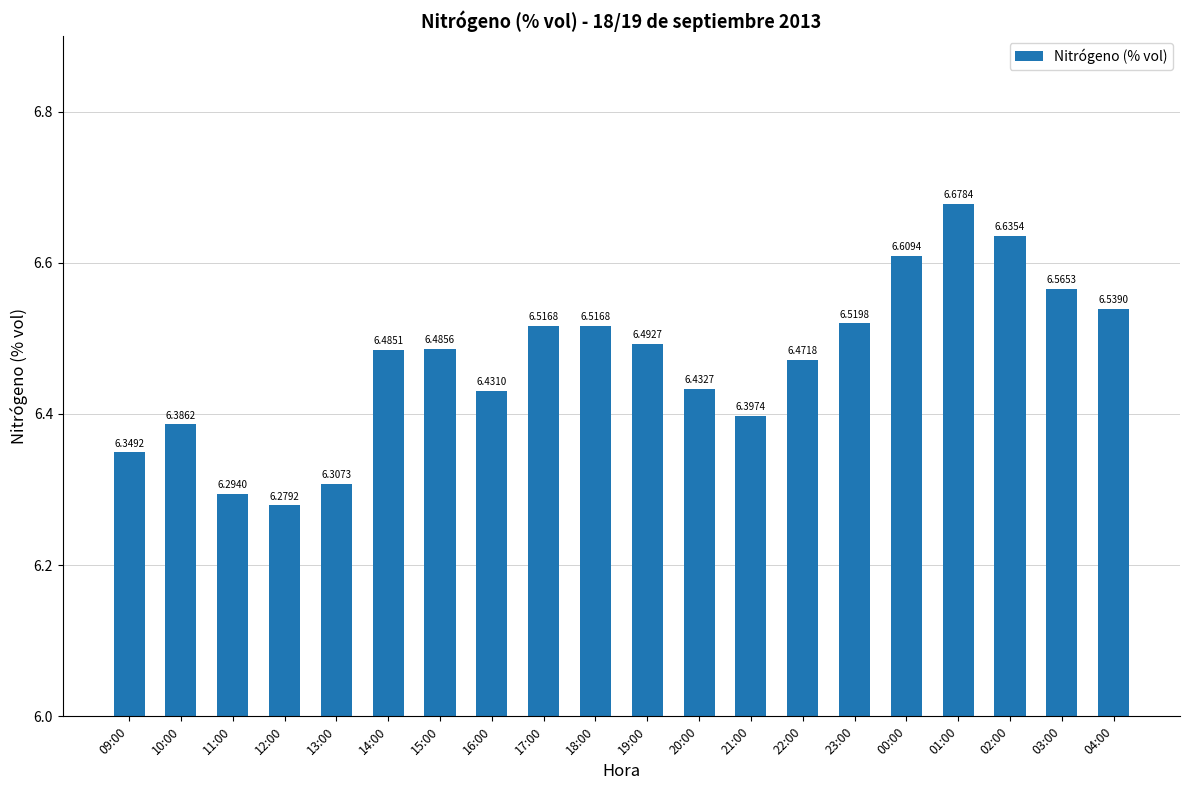

What is the difference between the maximum and minimum values?

0.4